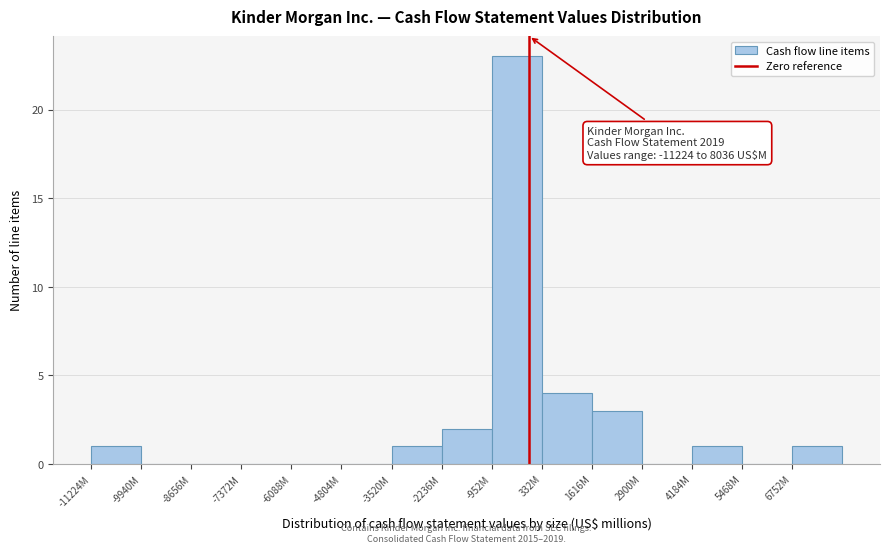

Reading left to right, what are all the values shown in this chart?

-11224M=1	-9940M=0	-8656M=0	-7372M=0	-6088M=0	-4804M=0	-3520M=1	-2236M=2	-952M=23	332M=4	1616M=3	2900M=0	4184M=1	5468M=0	6752M=1